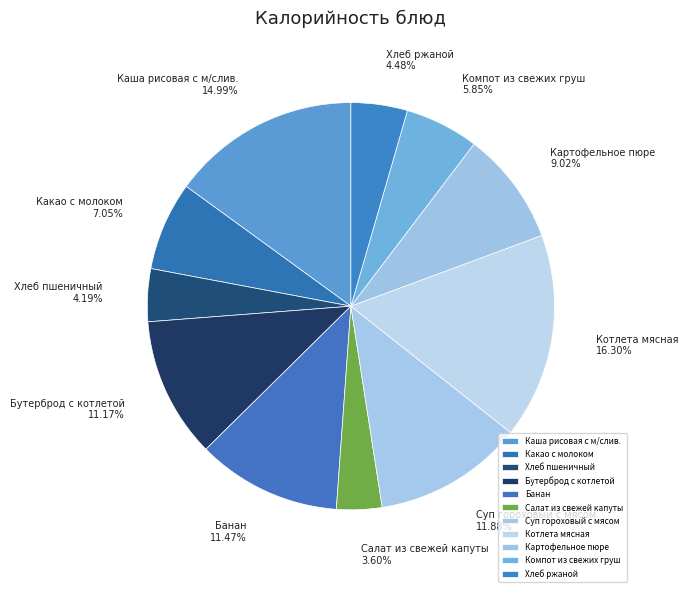

What percentage is the Бутерброд с котлетой slice, to the nearest percent?

11%